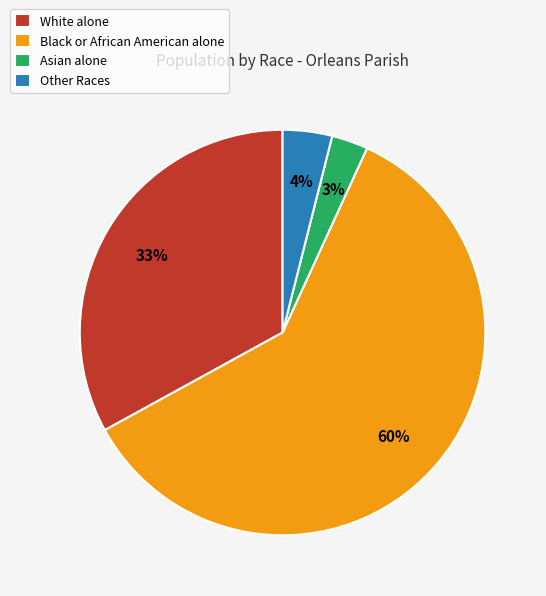

To the nearest percent, what is the combined percentage of Asian alone and White alone?

36%